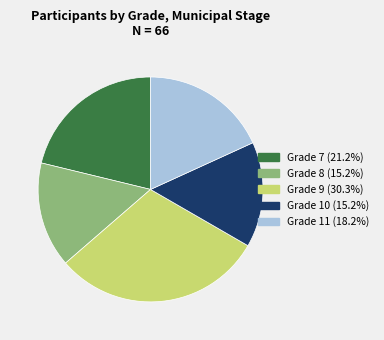

Is there a majority slice in this chart?

No